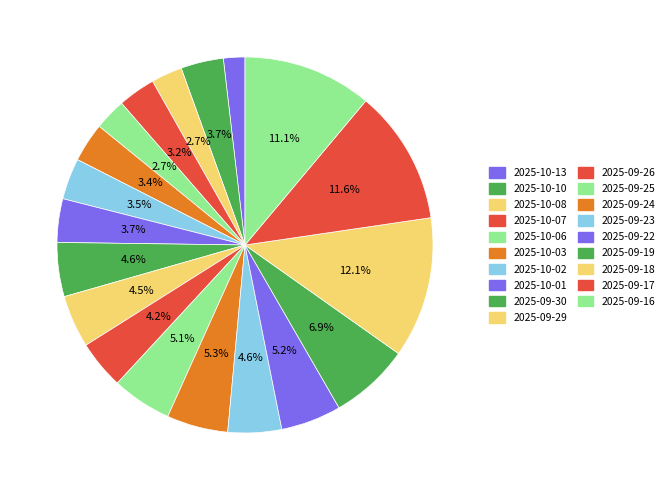

Does 2025-10-06 account for over 50% of the chart?

No